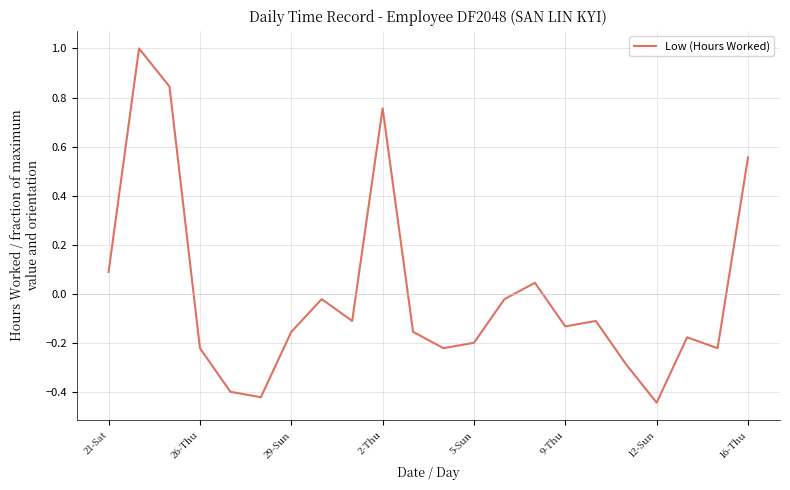

What is the difference between the maximum and minimum values?

1.4